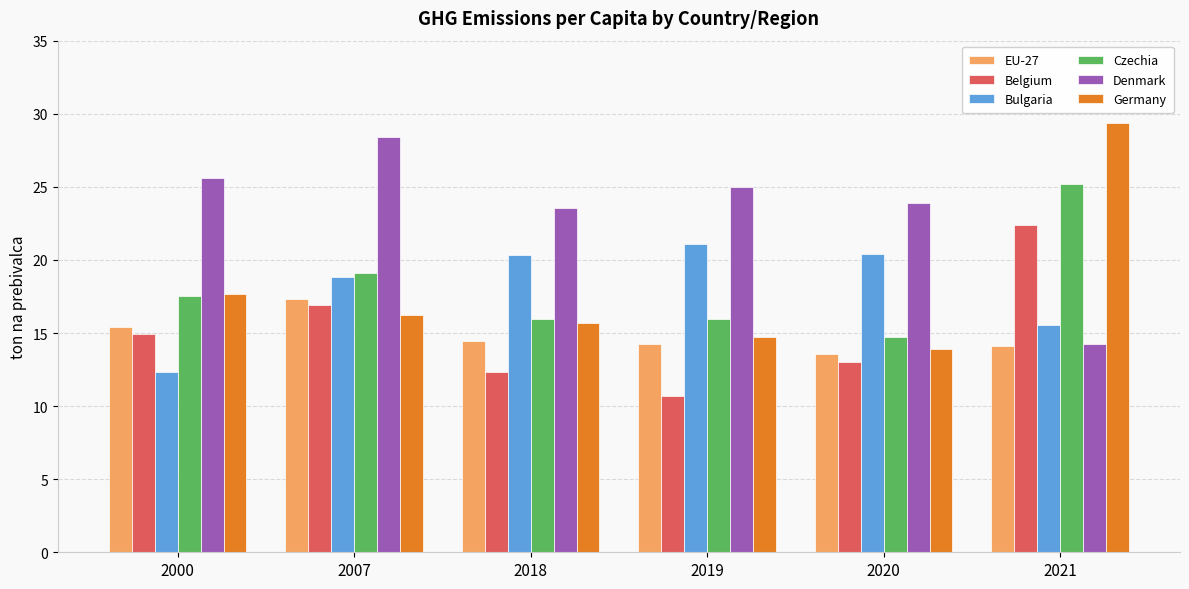

What value does the Denmark series have at 2000?

25.6